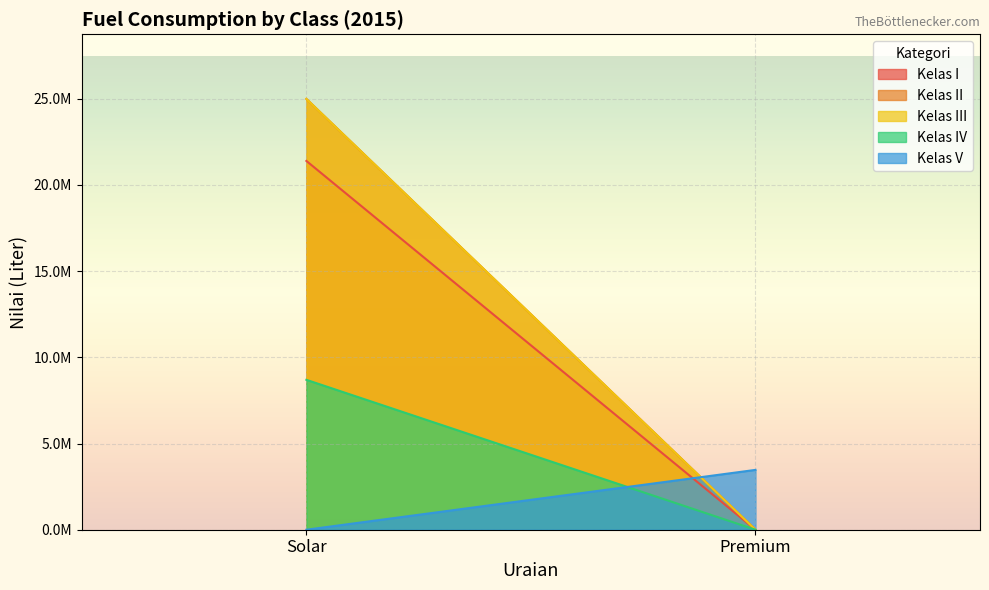

What is the average value of the Kelas V series?

1735200